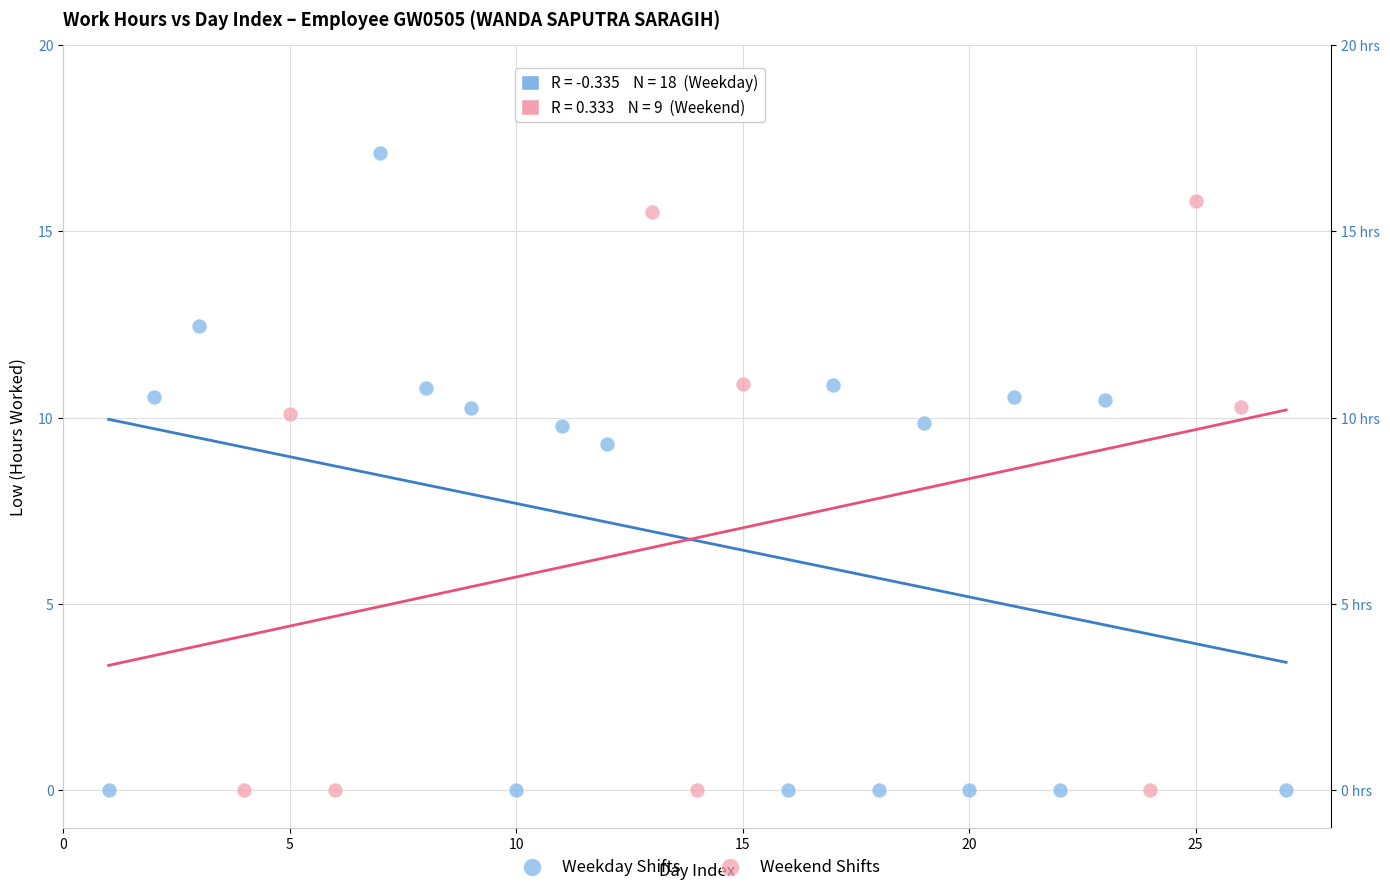

Which series contains the highest Y value?

Weekday Shifts